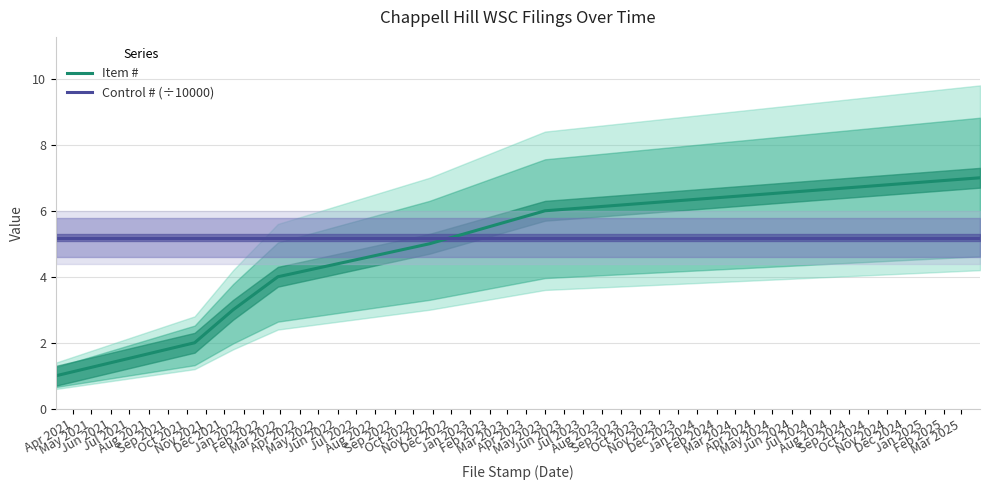

What is the highest value of the Control # (÷10000) series?

5.2